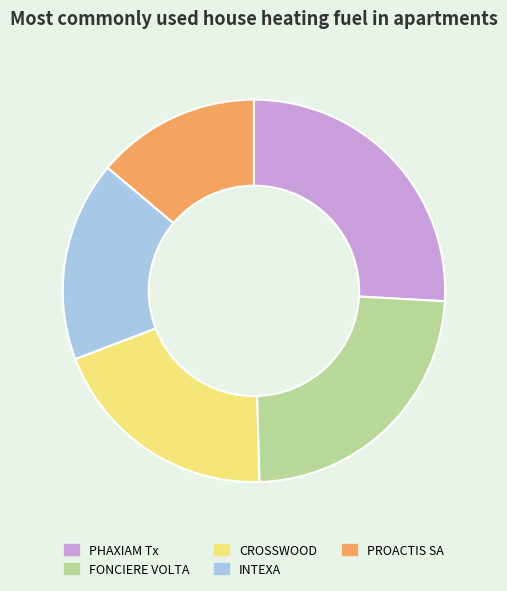

Between INTEXA and PHAXIAM Tx, which is larger?

PHAXIAM Tx